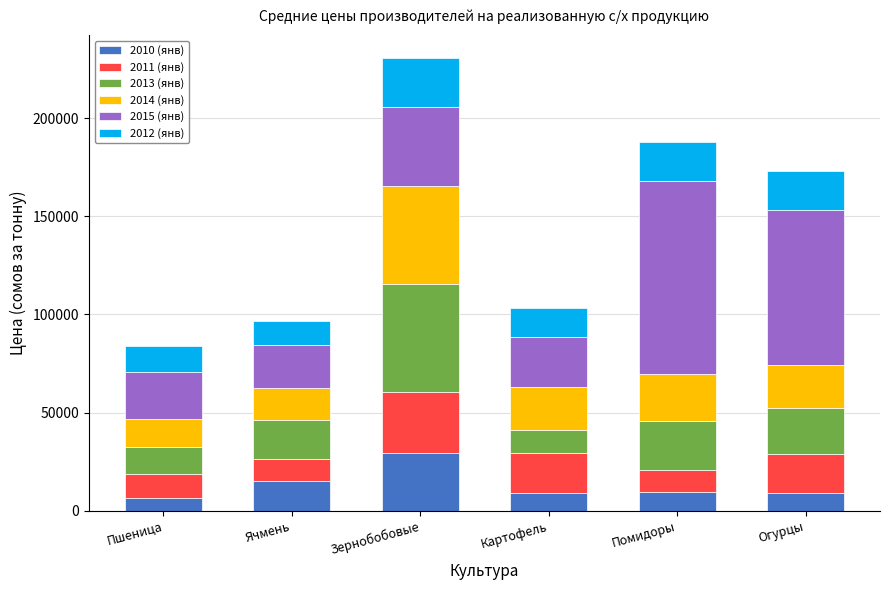

What is the sum of all 2010 (янв) values?

78829.0